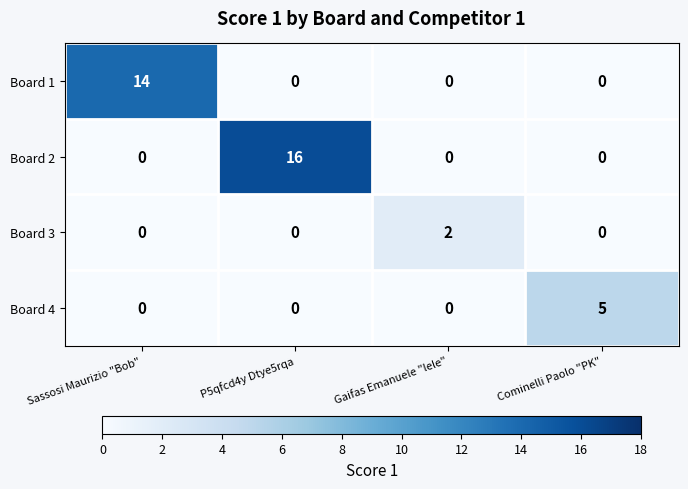

Reading left to right, list all the values displayed in this chart.

Board 1: Sassosi Maurizio "Bob"=14	P5qfcd4y Dtye5rqa=0	Gaifas Emanuele "lele"=0	Cominelli Paolo "PK"=0
Board 2: Sassosi Maurizio "Bob"=0	P5qfcd4y Dtye5rqa=16	Gaifas Emanuele "lele"=0	Cominelli Paolo "PK"=0
Board 3: Sassosi Maurizio "Bob"=0	P5qfcd4y Dtye5rqa=0	Gaifas Emanuele "lele"=2	Cominelli Paolo "PK"=0
Board 4: Sassosi Maurizio "Bob"=0	P5qfcd4y Dtye5rqa=0	Gaifas Emanuele "lele"=0	Cominelli Paolo "PK"=5